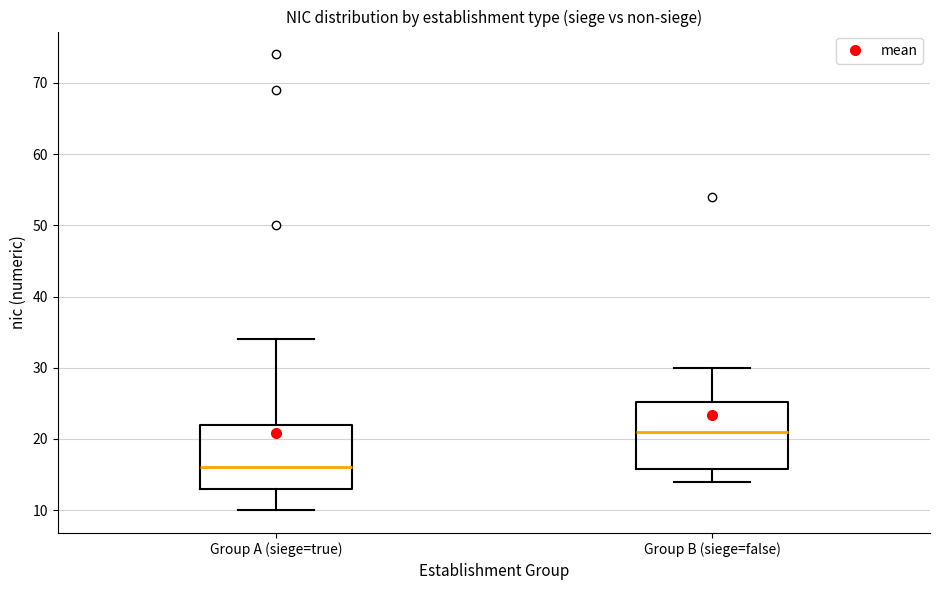

Reading left to right, read every box against the y-axis: the position of its median line, the range the box covers, and the ends of its whiskers. The values are not printed on the chart, so give them approximately, as read against the axis.

Group A (siege=true): median 16, box 13 to 22, whiskers 10 to 34
Group B (siege=false): median 21, box 16 to 25, whiskers 14 to 30